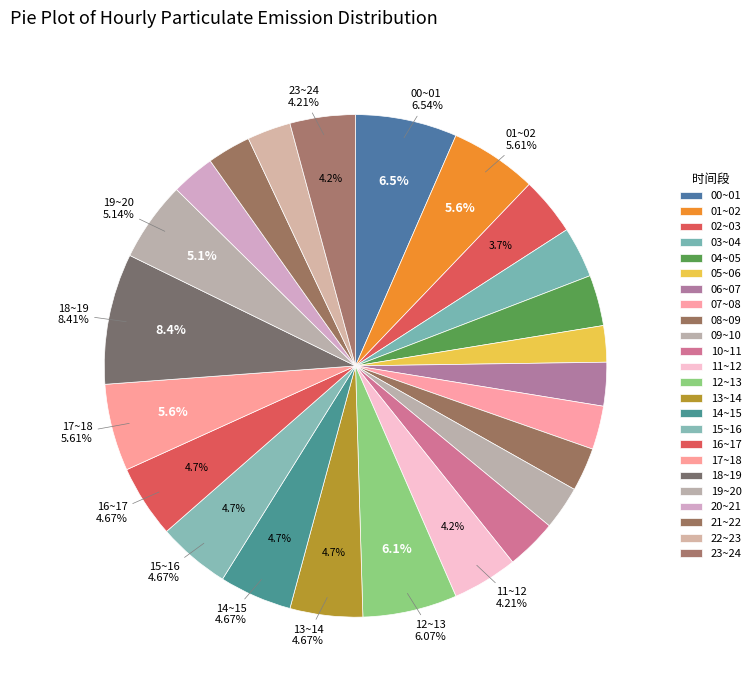

To the nearest percent, what is the average slice percentage?

4%